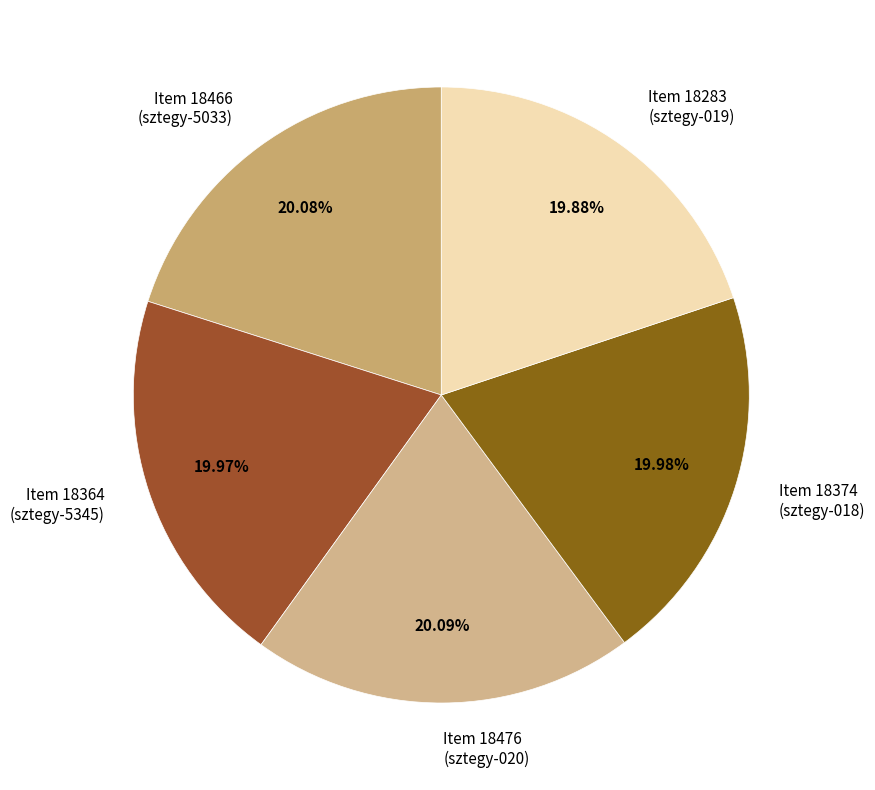

Count the number of slices in the pie.

5